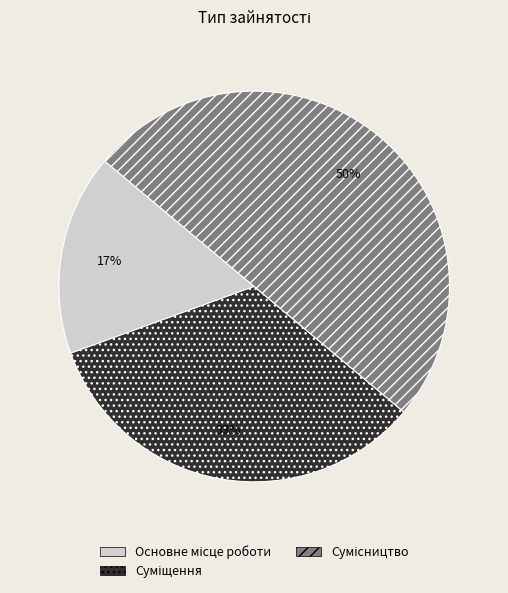

To the nearest percent, what is the average slice percentage?

33%